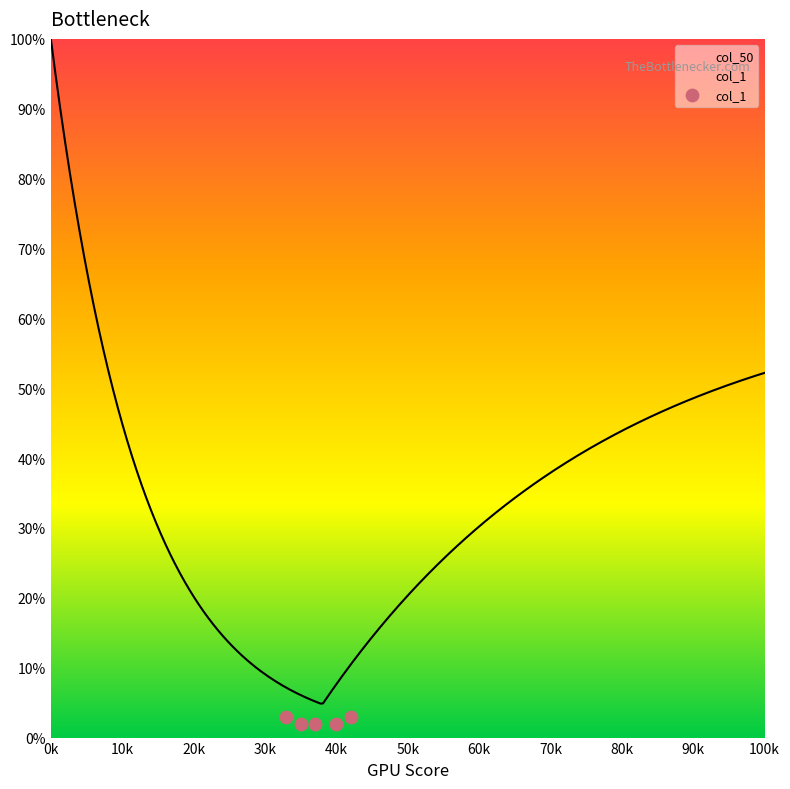

Between 30k and 0k, which is larger?

0k